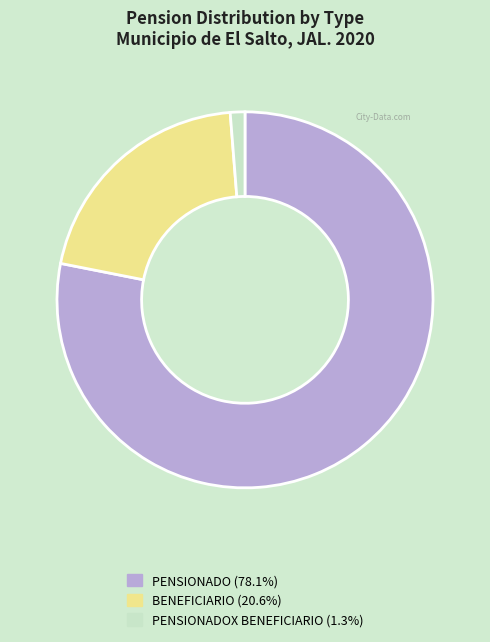

Is there a majority slice in this chart?

Yes